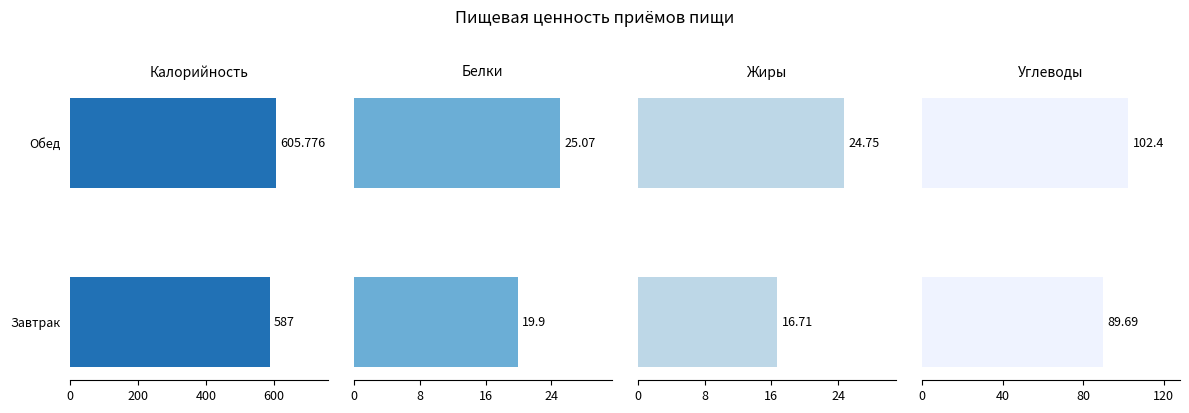

Are the bars grouped side by side (vs. stacked)?

Yes